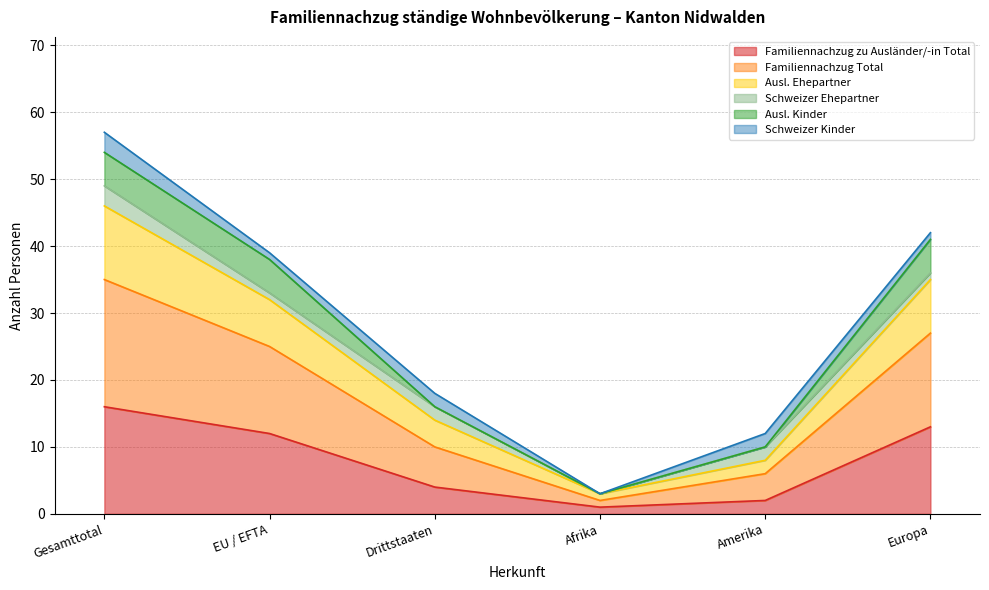

At which category does Ausl. Ehepartner reach its first local valley?

Afrika